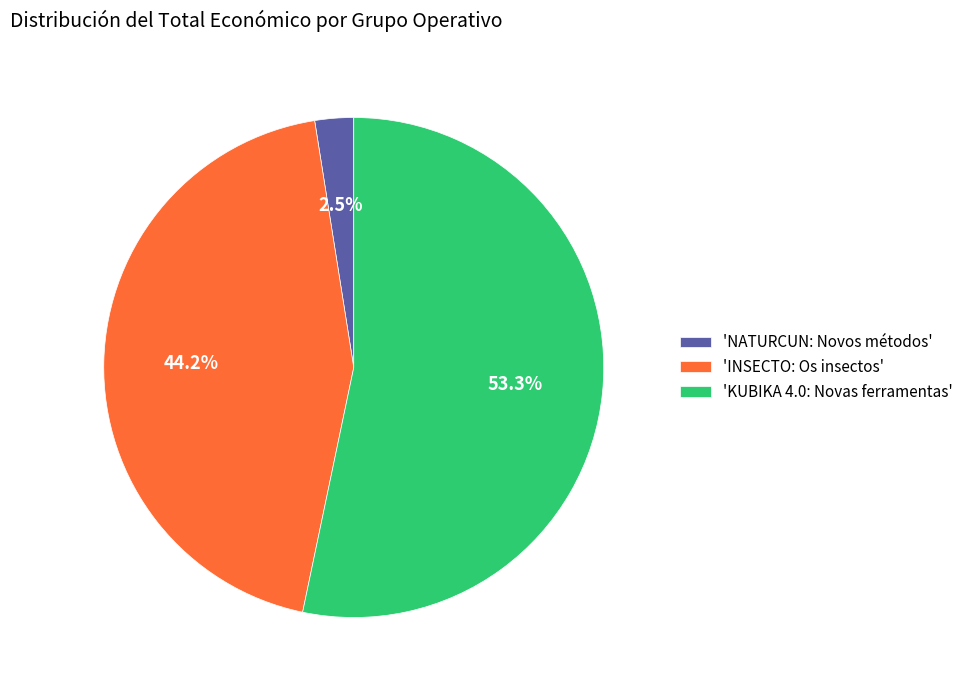

Which category has the biggest portion of the pie?

'KUBIKA 4.0: Novas ferramentas'